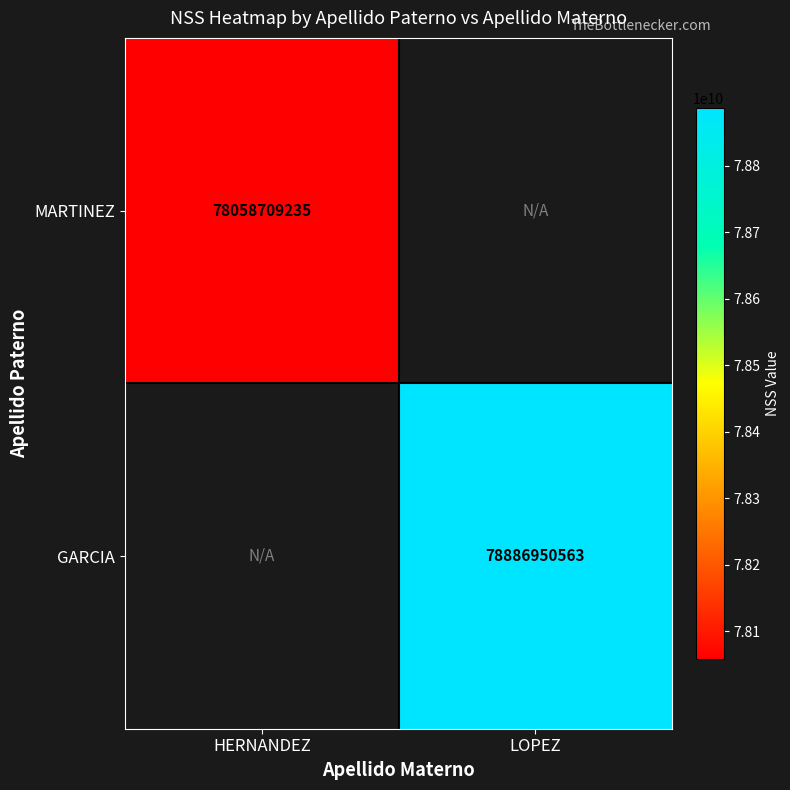

The value of GARCIA at LOPEZ is 54703448218. True or false?

False